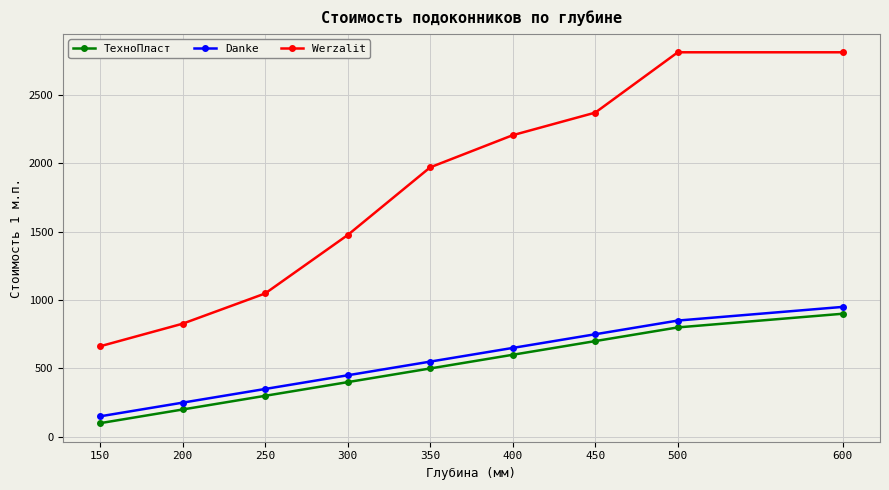

True or false: Danke and ТехноПласт intersect in this chart.

False